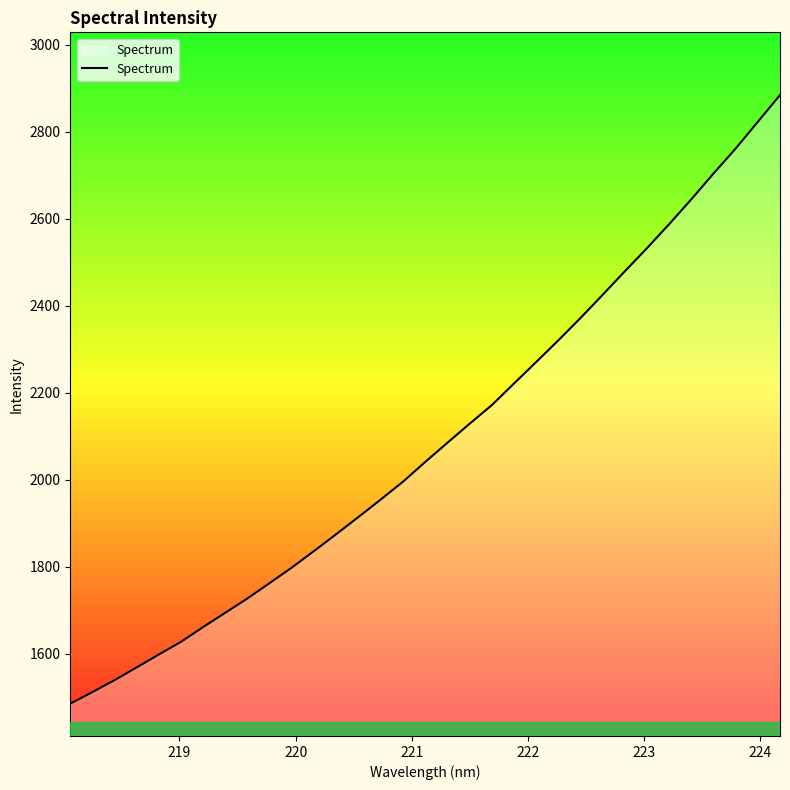

What is the difference between the maximum and minimum values?

1399.3